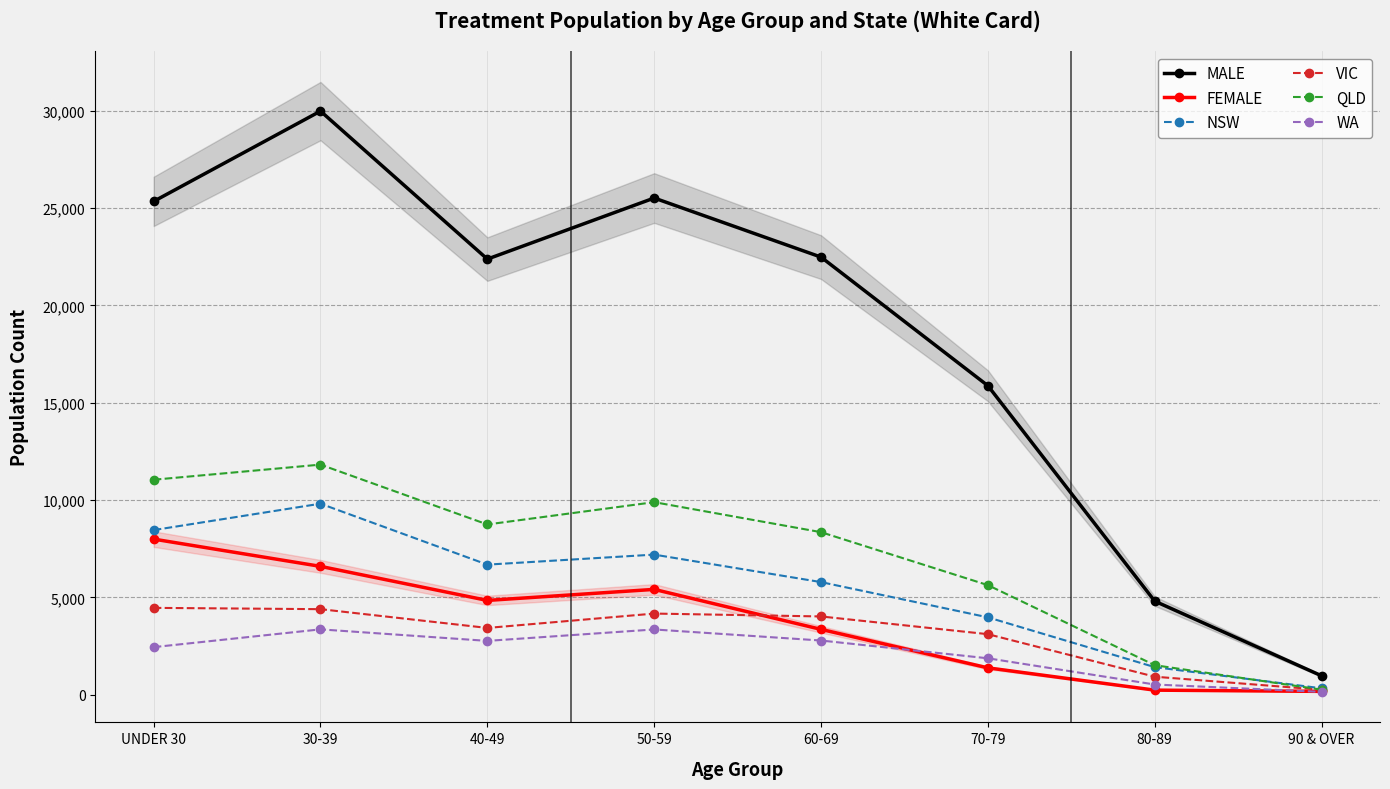

True or false: QLD has a value of 263 at 90 & OVER.

True